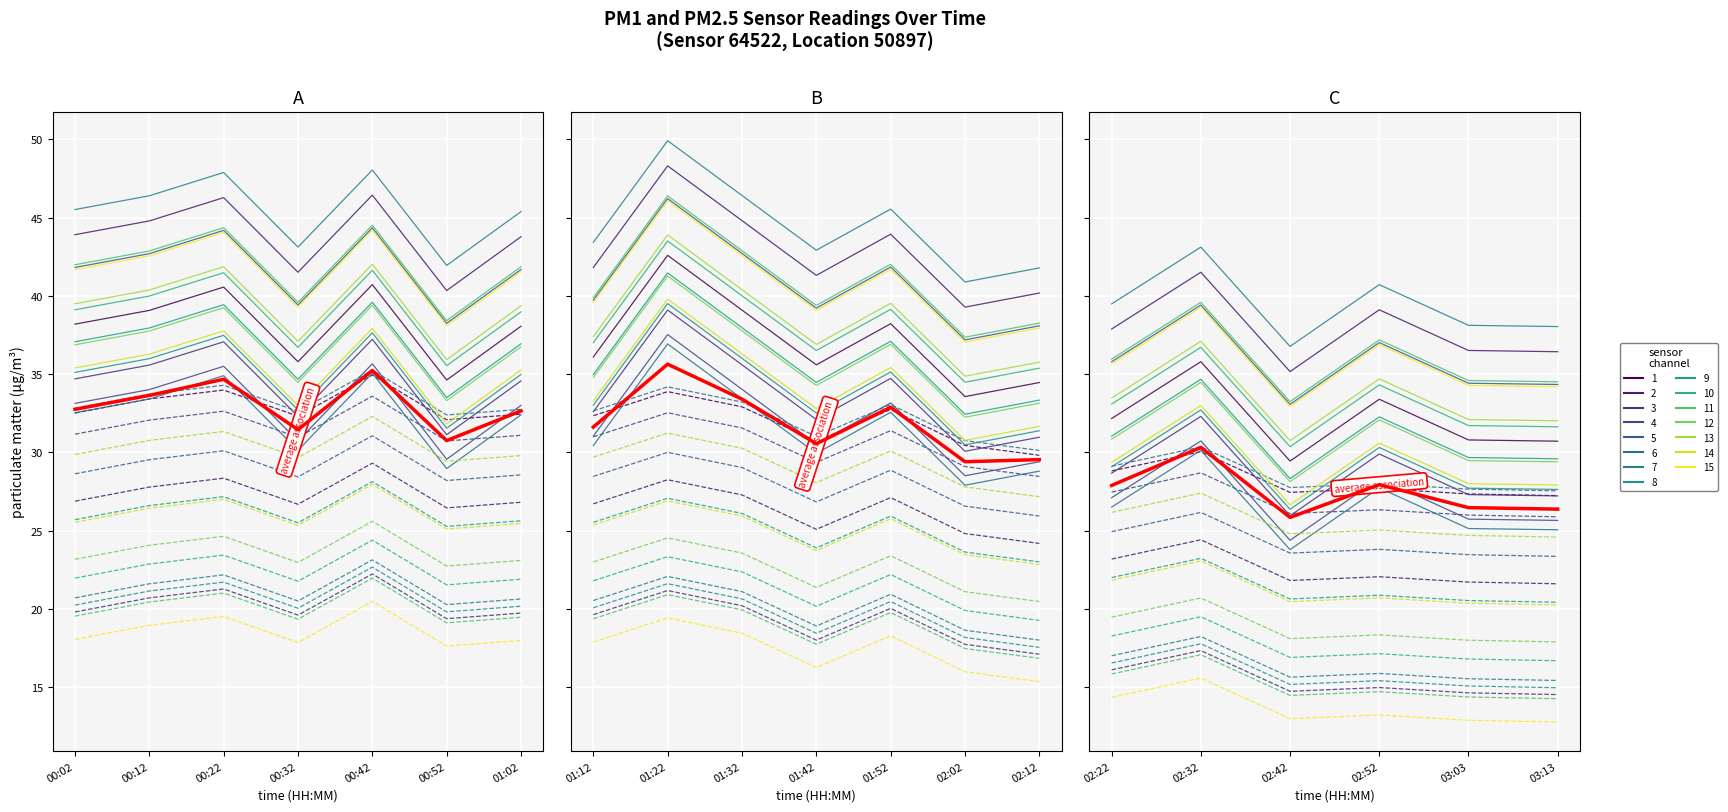

True or false: P2 and P1 cross at least once.

False